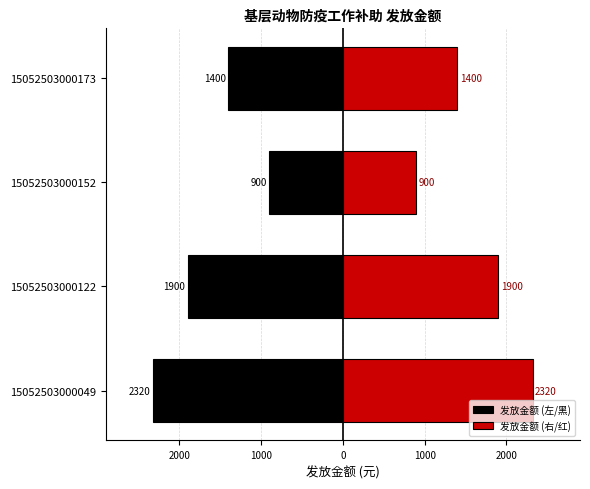

Reading left to right, extract all data points from this chart.

发放金额 (左/黑): -2320	-1900	-900	-1400
发放金额 (右/红): 2320	1900	900	1400